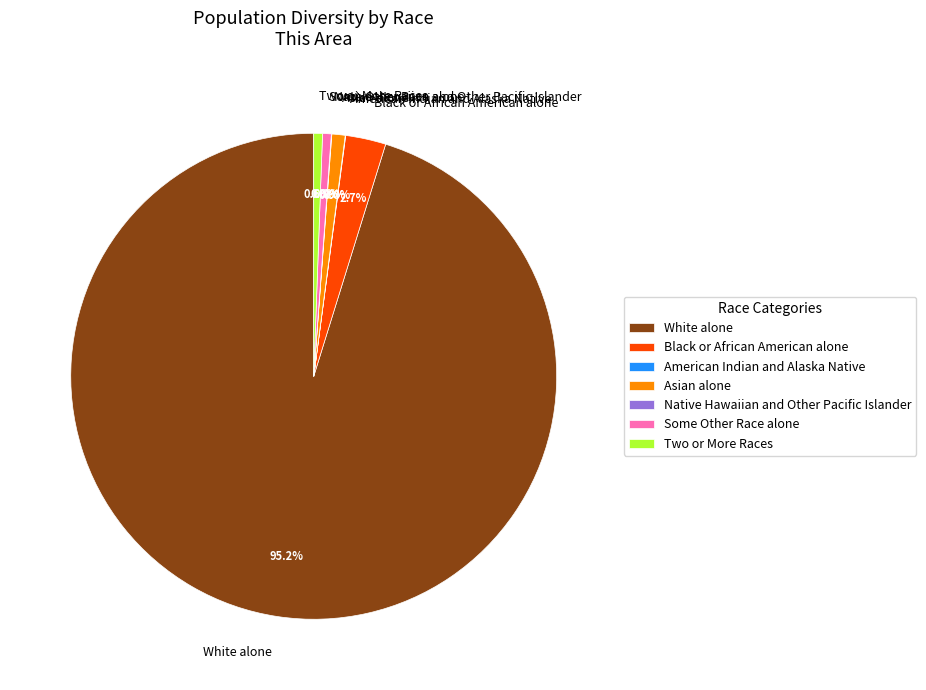

What is the largest slice in the pie chart?

White alone